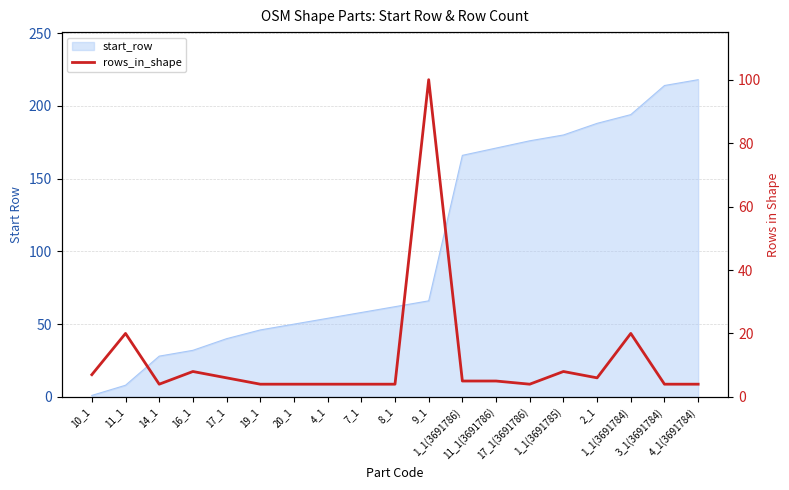

Rank the categories by value from highest to lowest.

9_1, 11_1, 1_1(3691784), 16_1, 1_1(3691785), 10_1, 17_1, 2_1, 1_1(3691786), 11_1(3691786), 14_1, 19_1, 20_1, 4_1, 7_1, 8_1, 17_1(3691786), 3_1(3691784), 4_1(3691784)